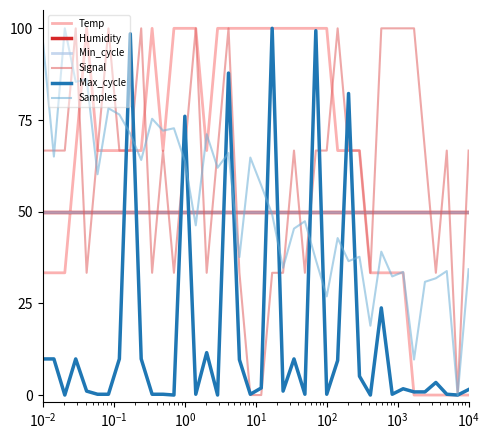

What is the highest value of the Signal series?

100.0